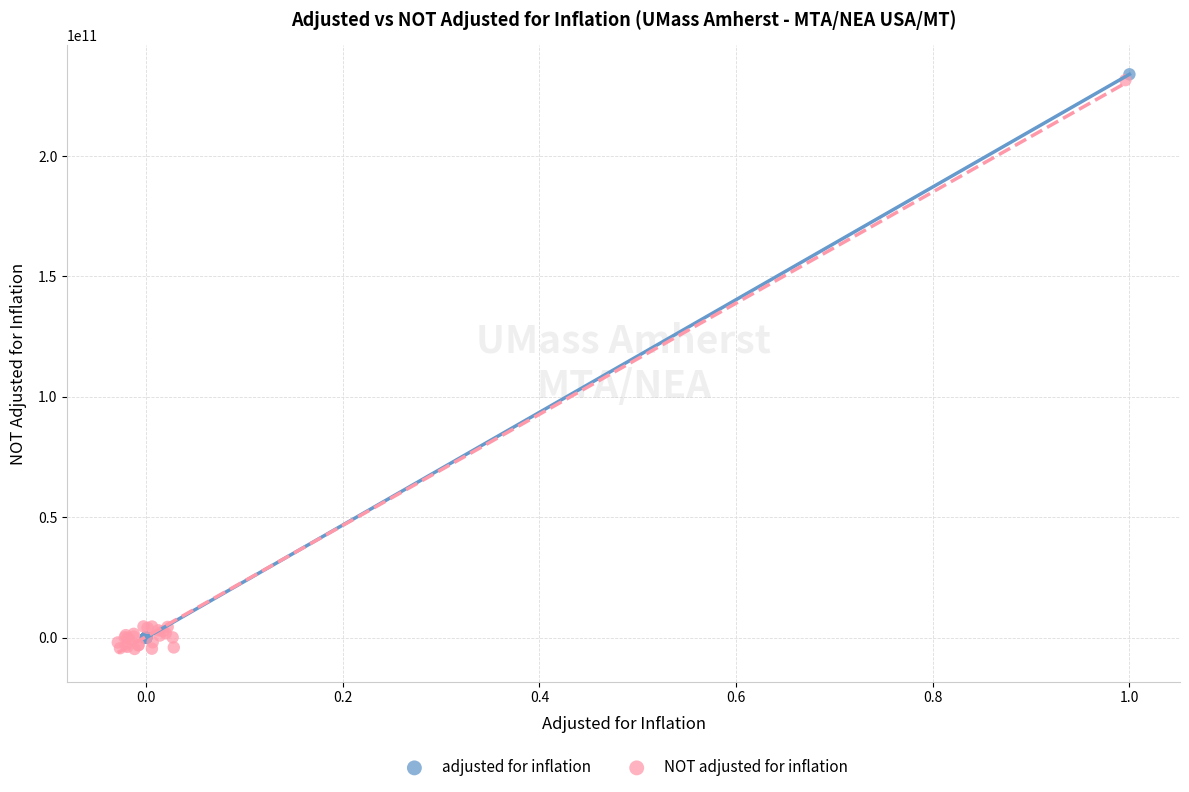

Which series has the largest Y range (max minus min)?

NOT adjusted for inflation